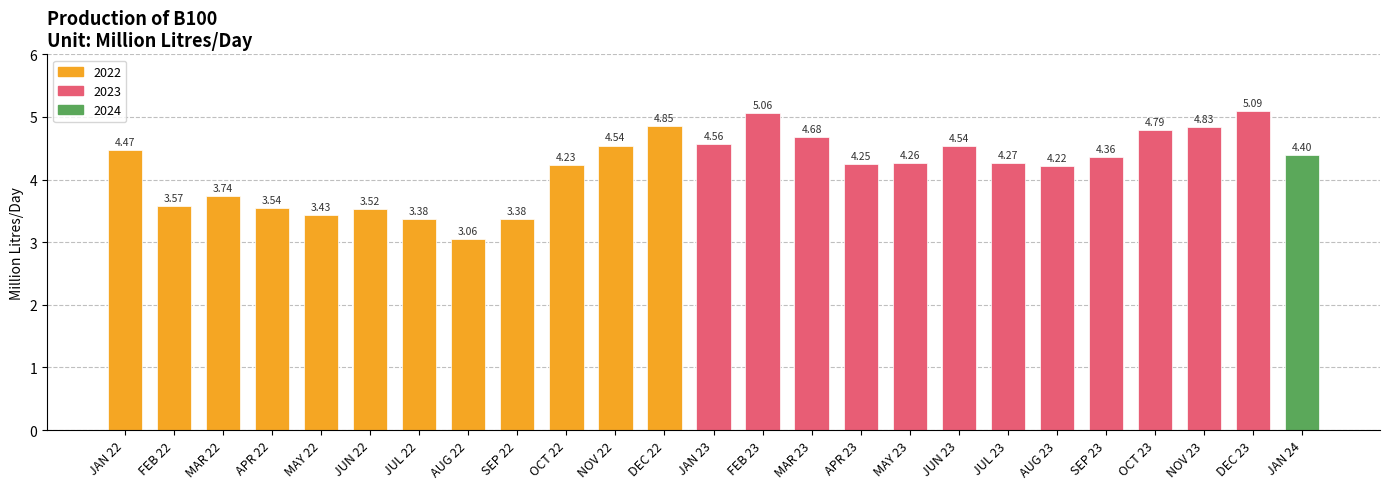

What is the difference between the values at APR 23 and AUG 22?

1.2